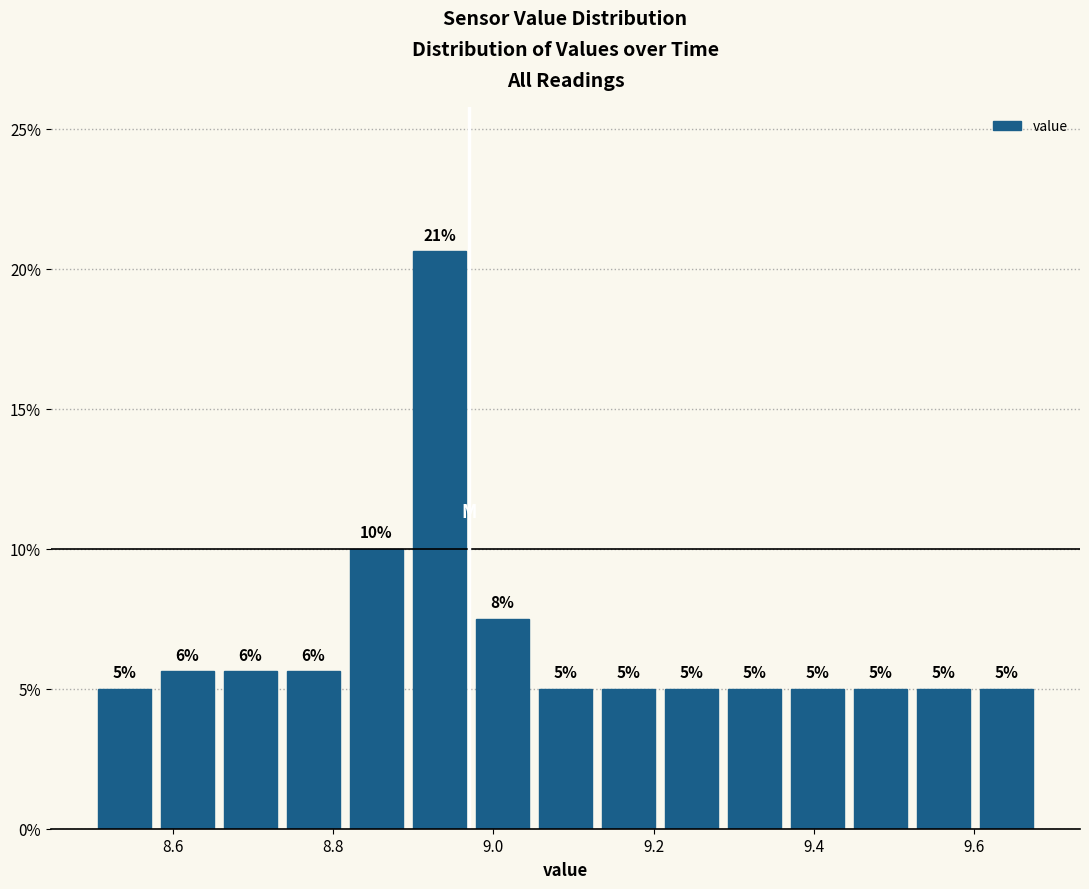

Read against the x-axis, roughly where is the centre of the tallest bar?

8.94